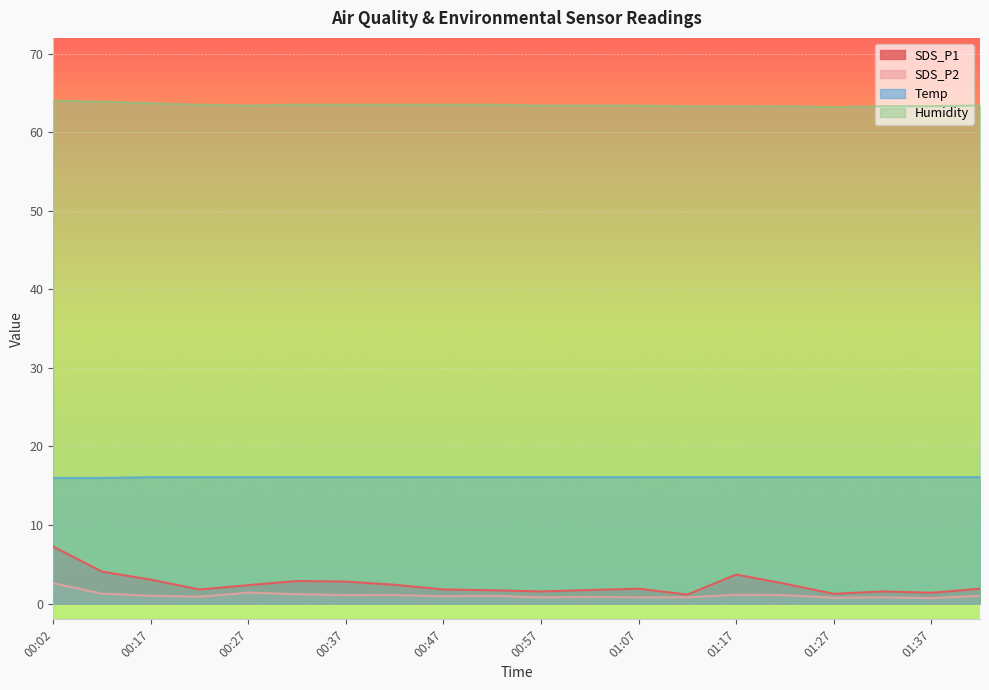

At which label is SDS_P1 closest to 4?

00:12